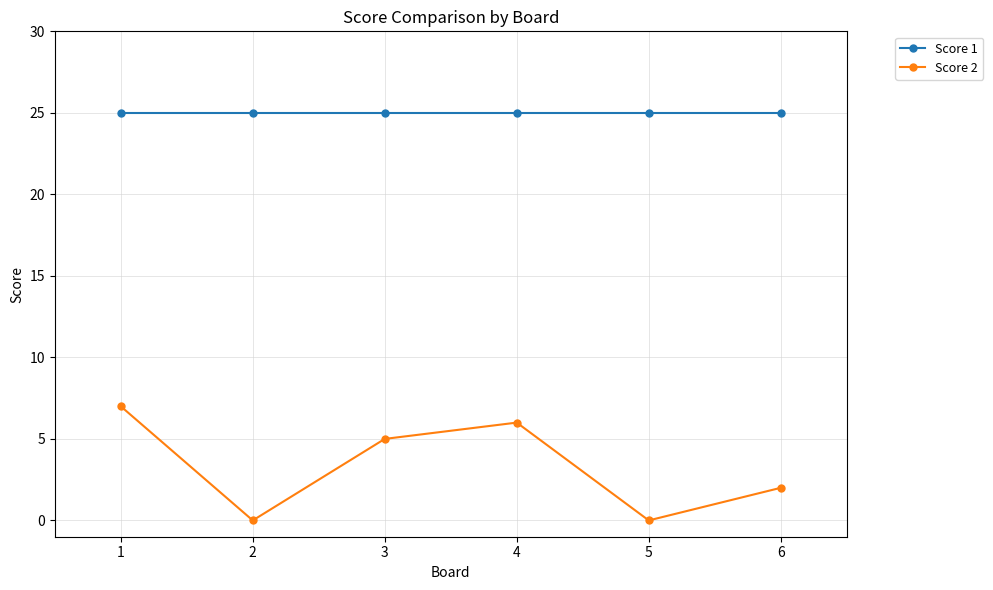

What is the difference between the Score 2 values at 3 and 6?

3